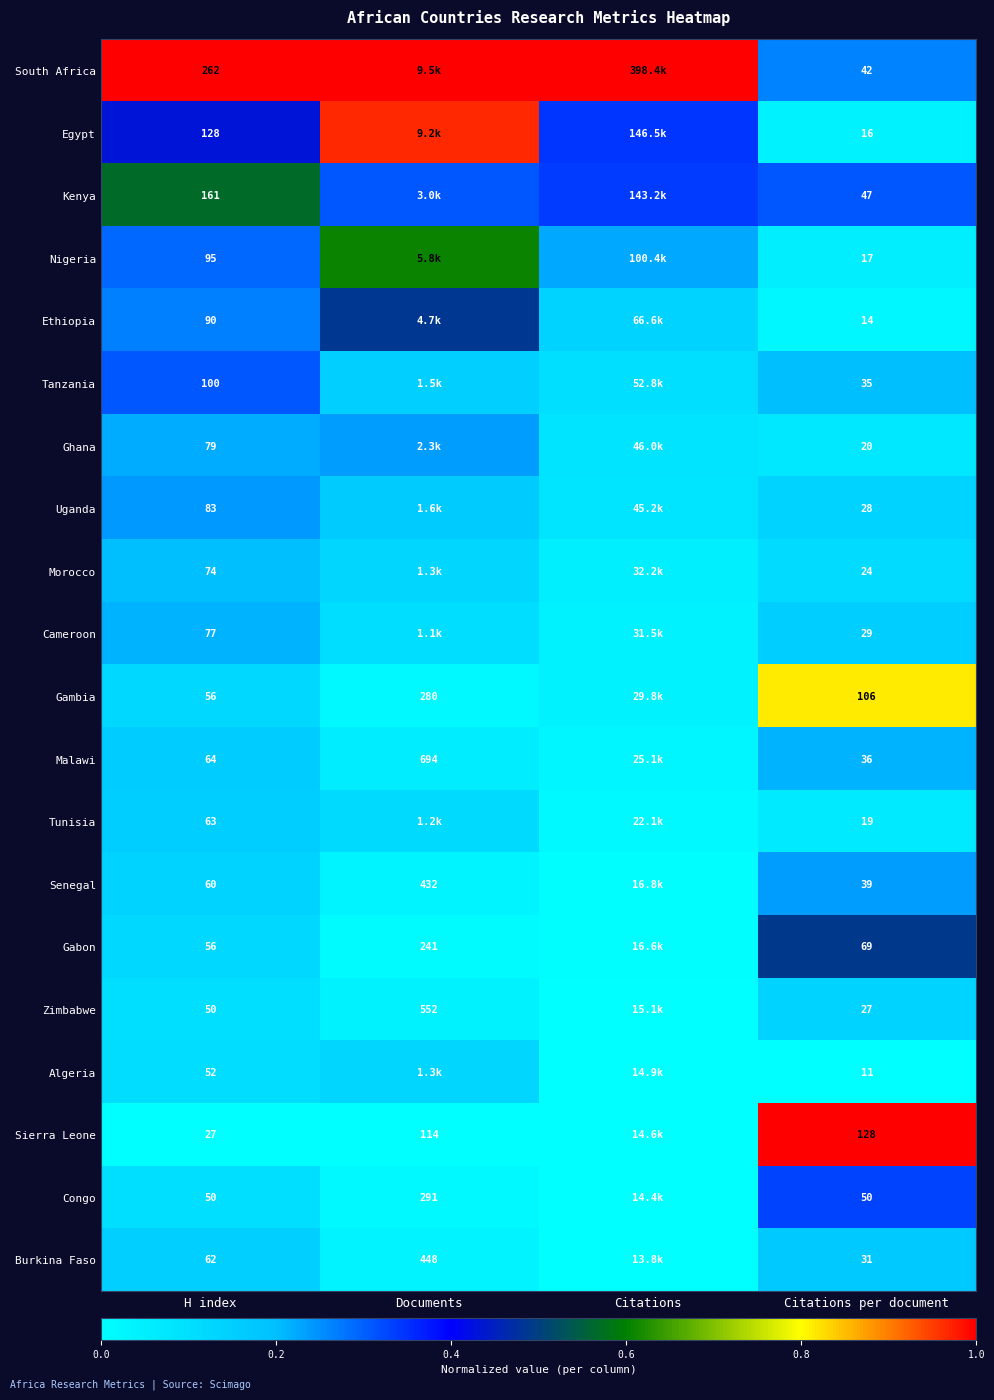

At Citations per document, list the series in order from largest to smallest.

Sierra Leone, Gambia, Gabon, Congo, Kenya, South Africa, Senegal, Malawi, Tanzania, Burkina Faso, Cameroon, Uganda, Zimbabwe, Morocco, Ghana, Tunisia, Nigeria, Egypt, Ethiopia, Algeria